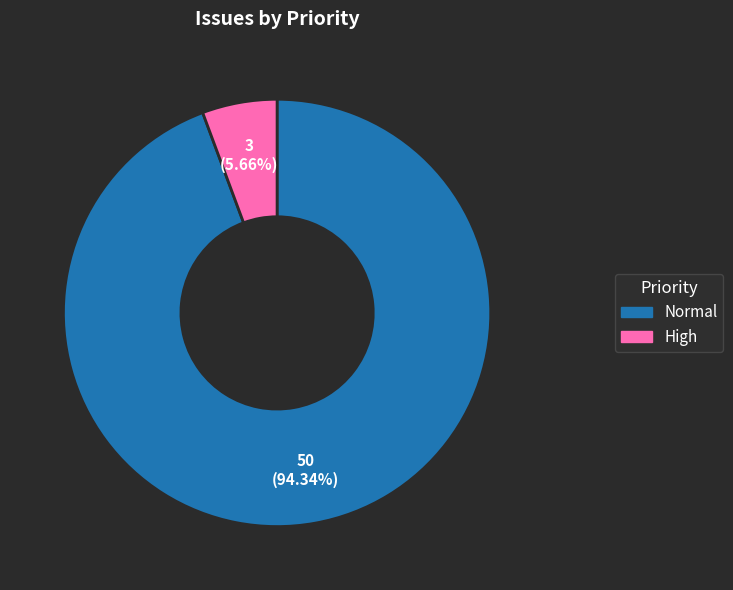

How many segments does this pie chart have?

2